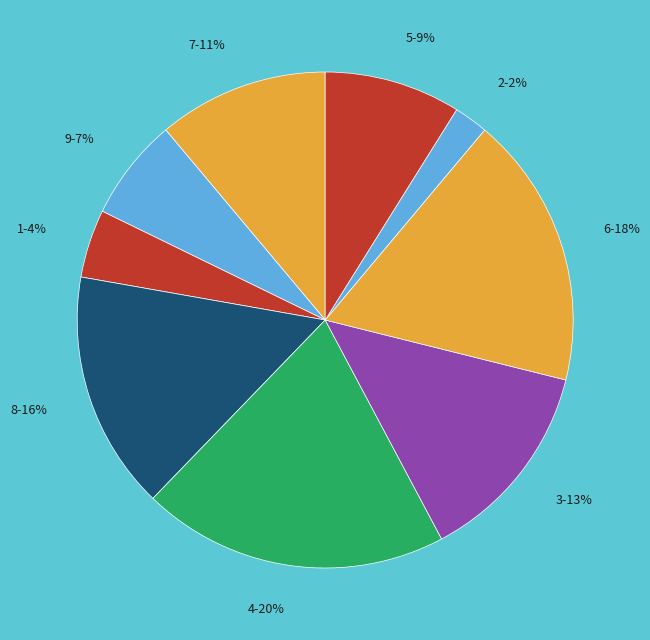

What is the smallest slice in the pie chart?

2